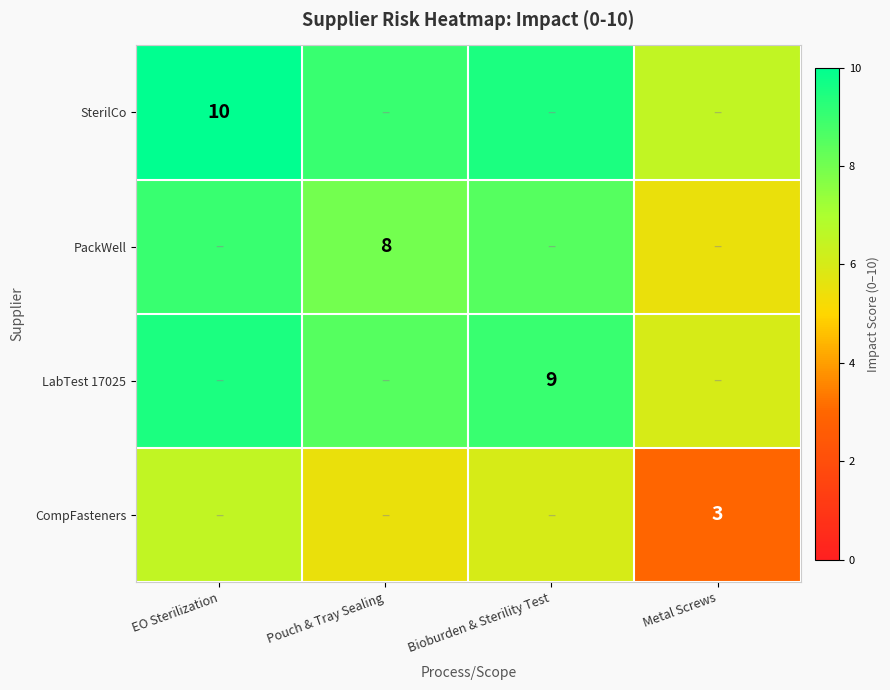

The value of LabTest 17025 at Bioburden & Sterility Test is 1.9. True or false?

False